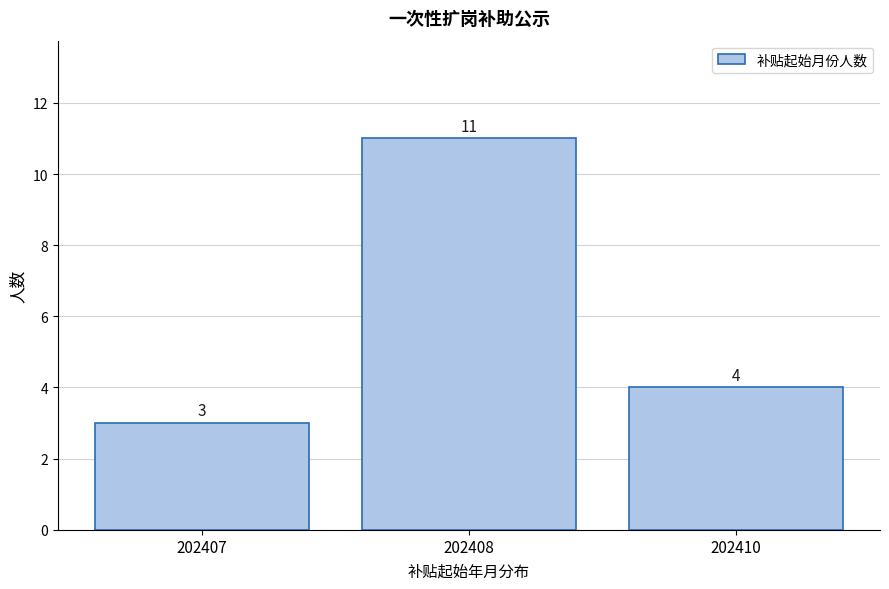

Reading right to left, extract all data points from this chart.

4	11	3